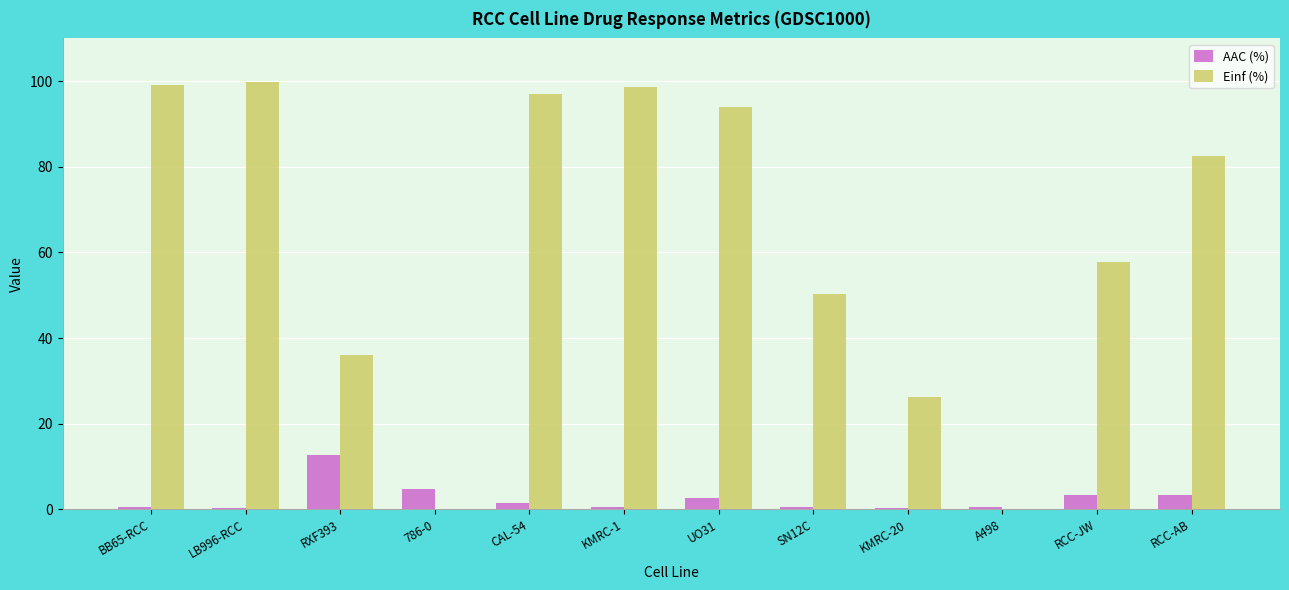

What is the maximum value shown in the chart?

99.7